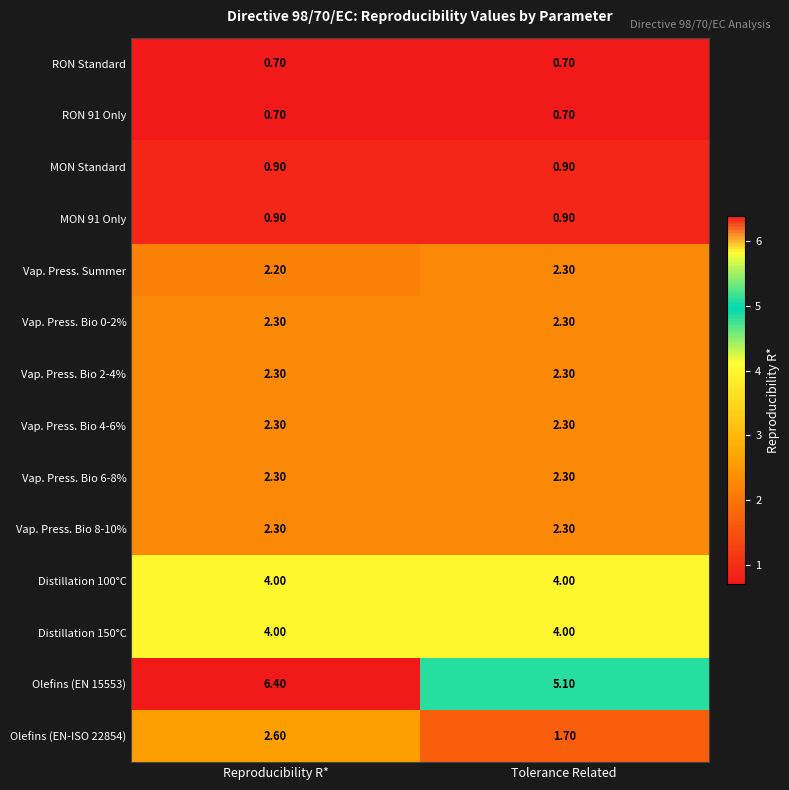

Which category has the highest value across all series?

Reproducibility R*